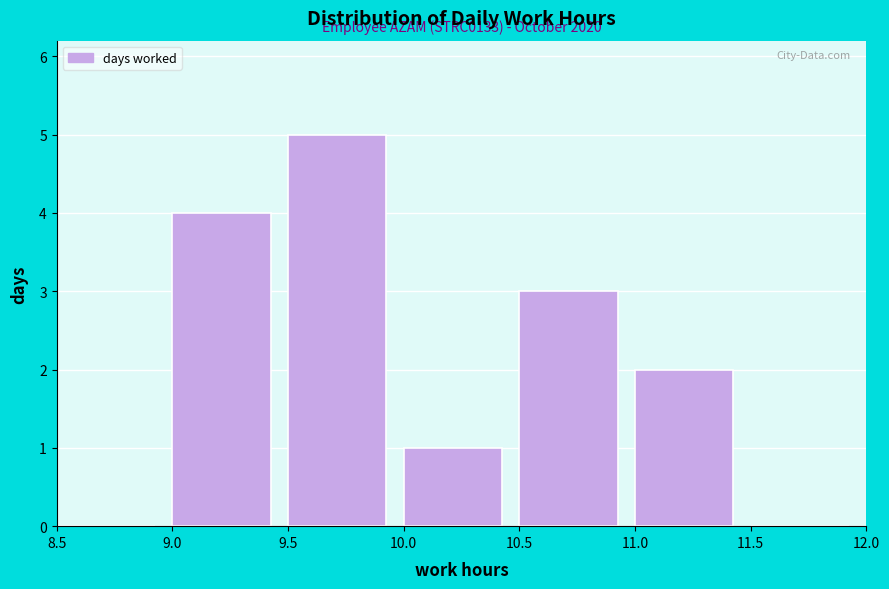

Which range on the x-axis has the tallest bar?

9.5 to 10.0